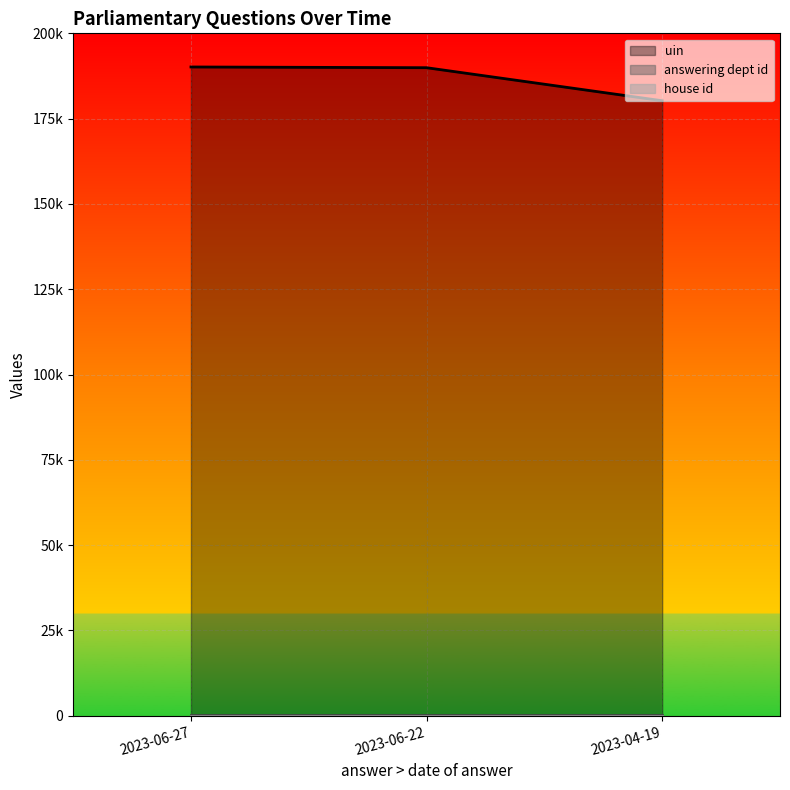

The value of uin at 2023-06-22 is 43771. True or false?

False